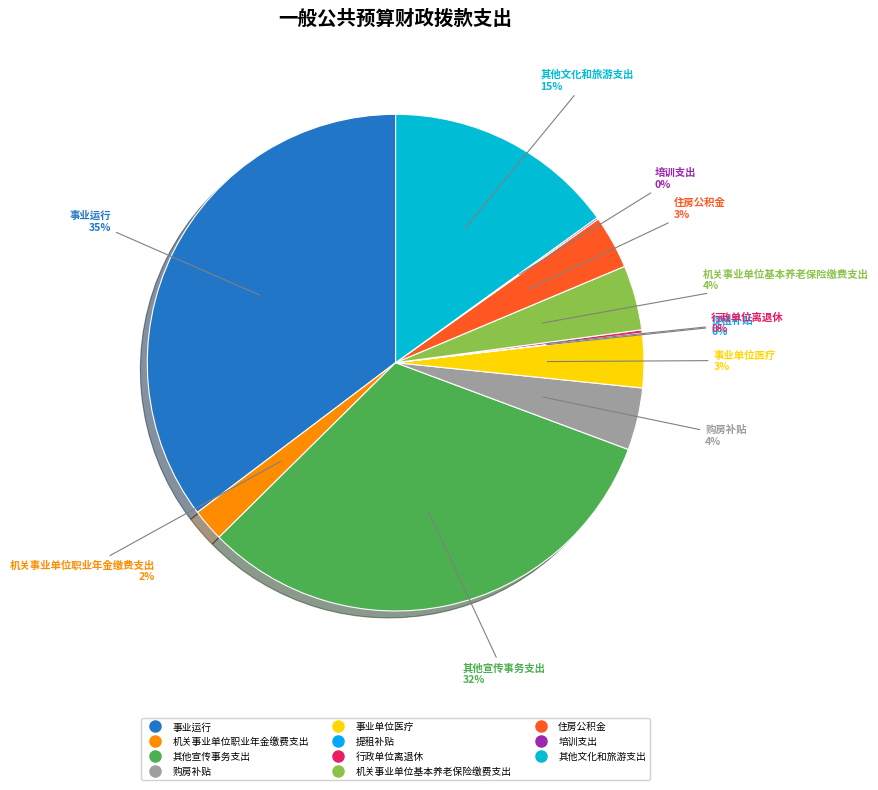

Is the sum of 机关事业单位基本养老保险缴费支出 and 其他宣传事务支出 greater than half?

No